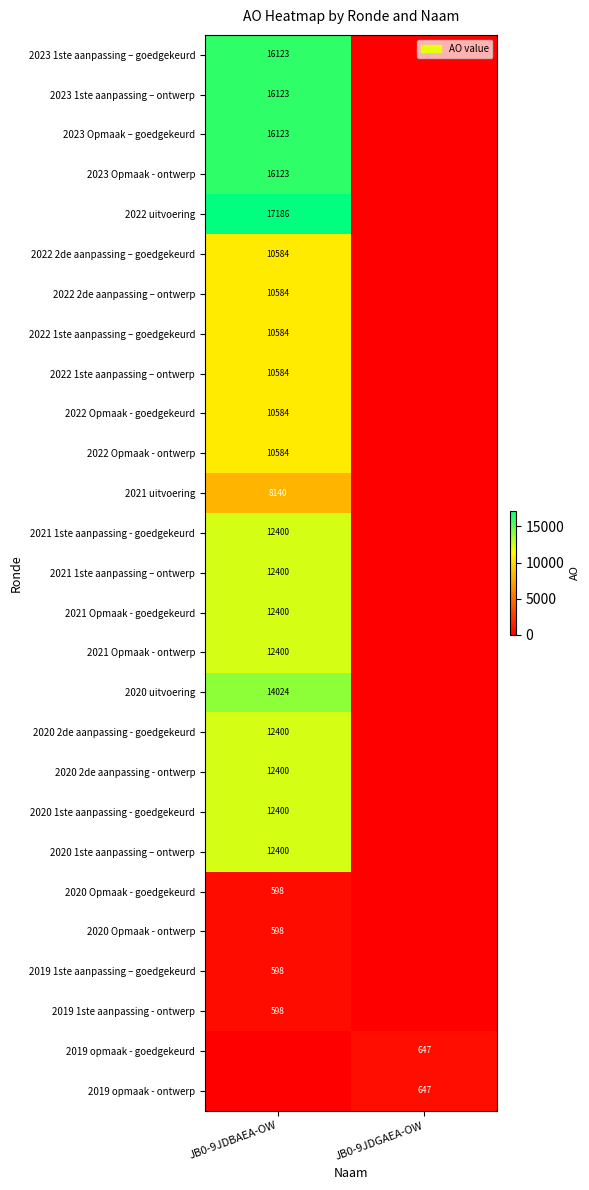

Is it true that 2022 2de aanpassing – goedgekeurd equals 10584 at JB0-9JDBAEA-OW?

True